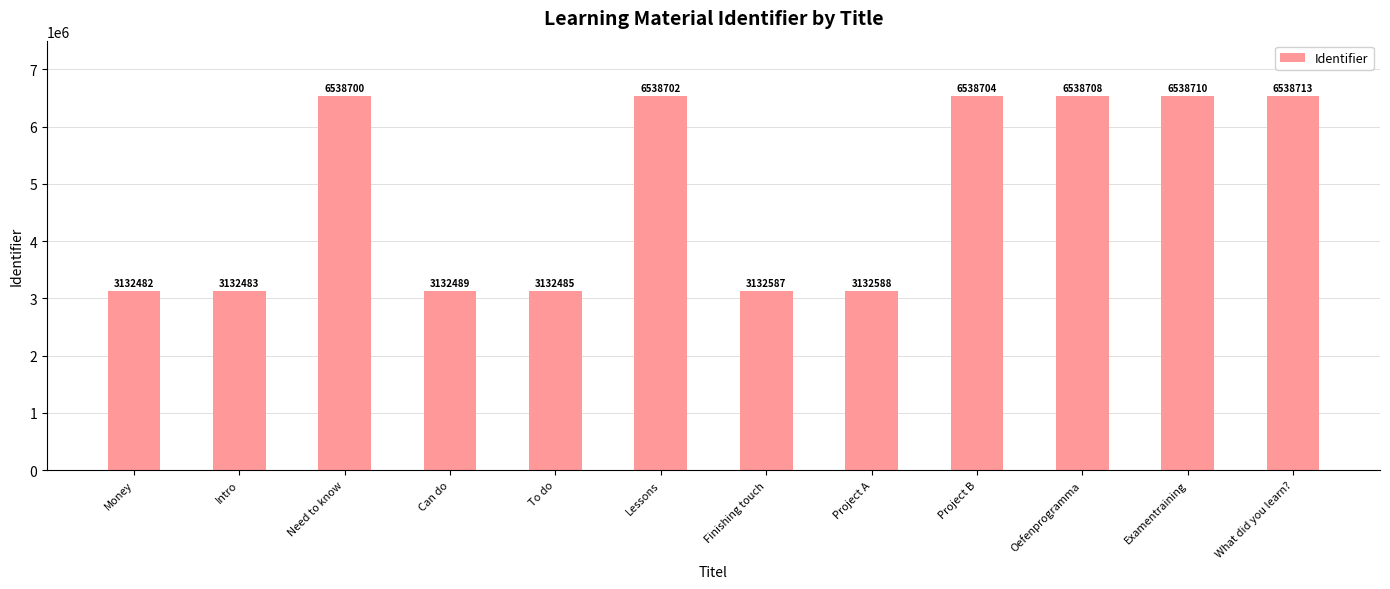

Rank the categories by value from highest to lowest.

What did you learn?, Examentraining, Oefenprogramma, Project B, Lessons, Need to know, Project A, Finishing touch, Can do, To do, Intro, Money